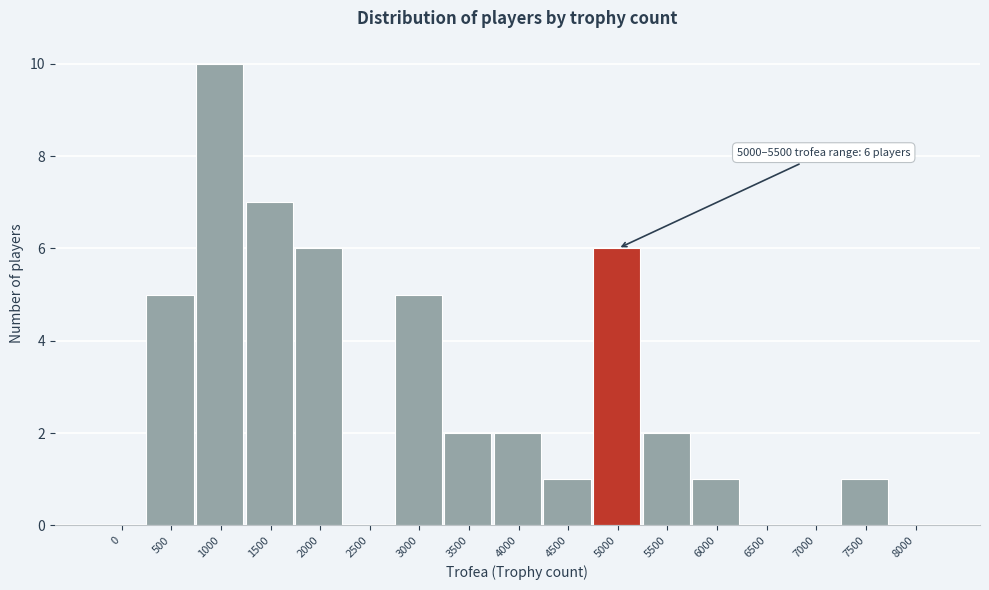

Reading right to left, extract all data points from this chart.

8000=0	7500=1	7000=0	6500=0	6000=1	5500=2	5000=6	4500=1	4000=2	3500=2	3000=5	2500=0	2000=6	1500=7	1000=10	500=5	0=0